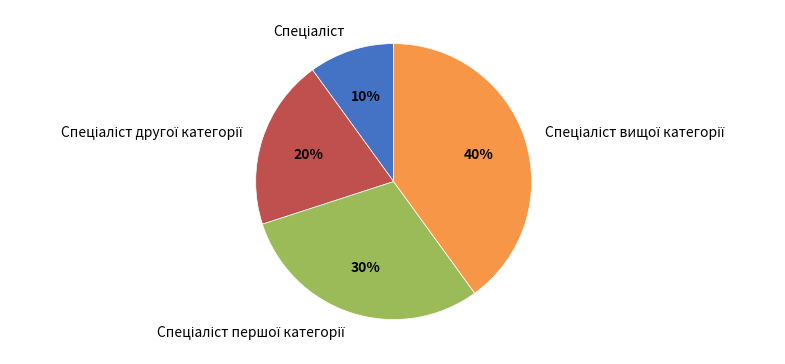

Is there a majority slice in this chart?

No